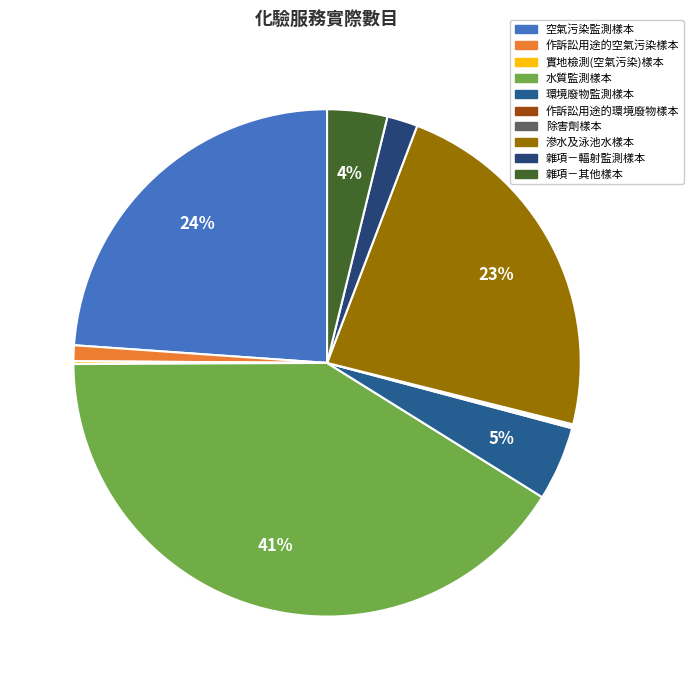

How many segments does this pie chart have?

10